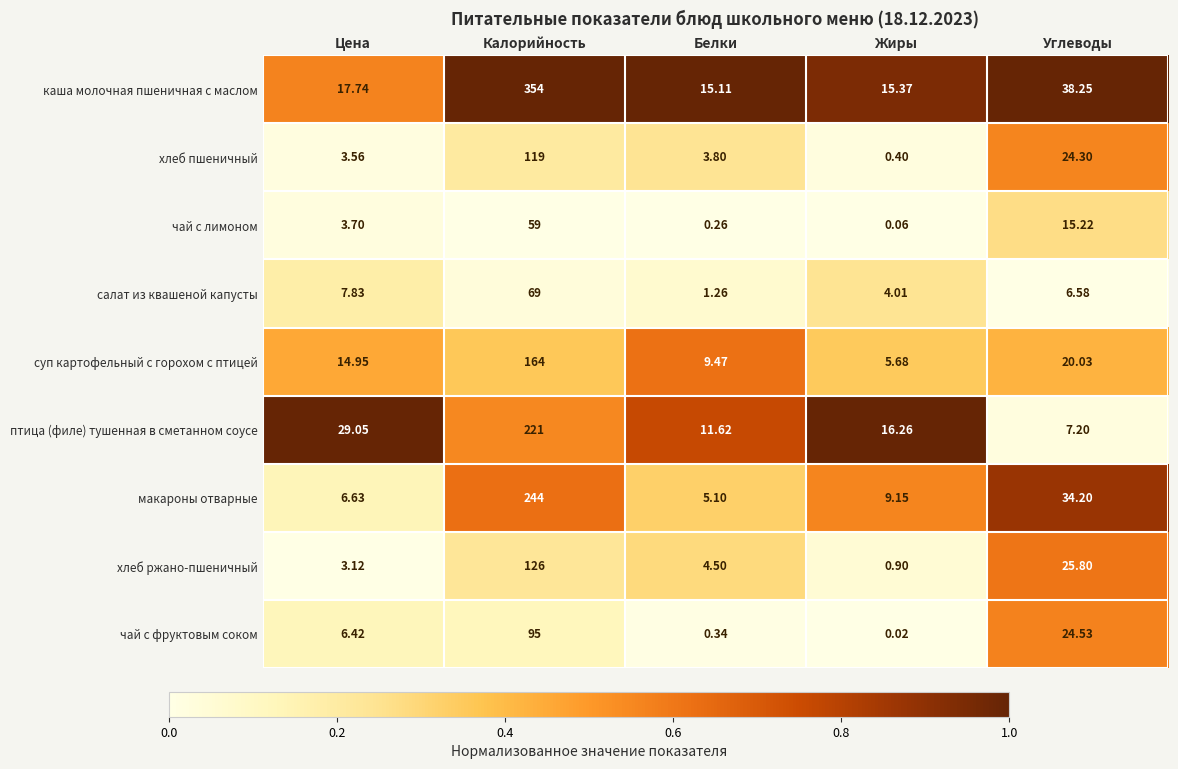

Rank the categories by салат из квашеной капусты value from highest to lowest.

Калорийность, Цена, Углеводы, Жиры, Белки